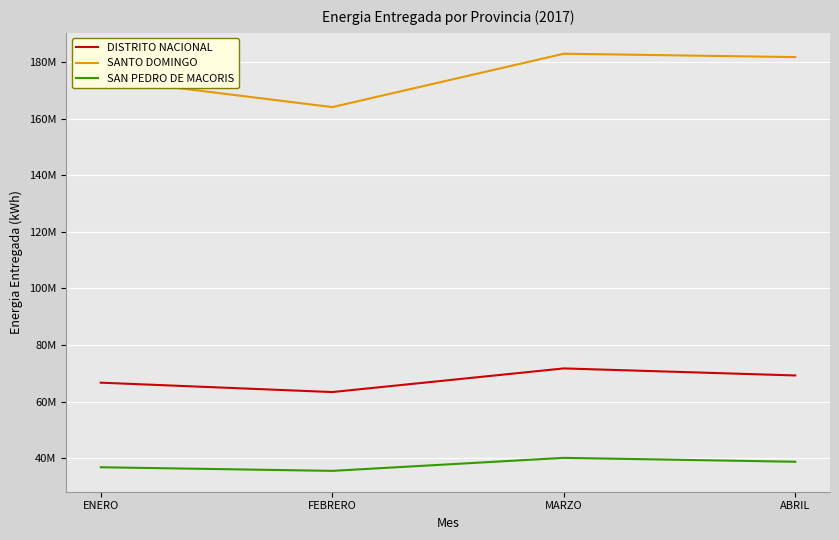

What are all the series names shown in the legend?

DISTRITO NACIONAL, SANTO DOMINGO, SAN PEDRO DE MACORIS